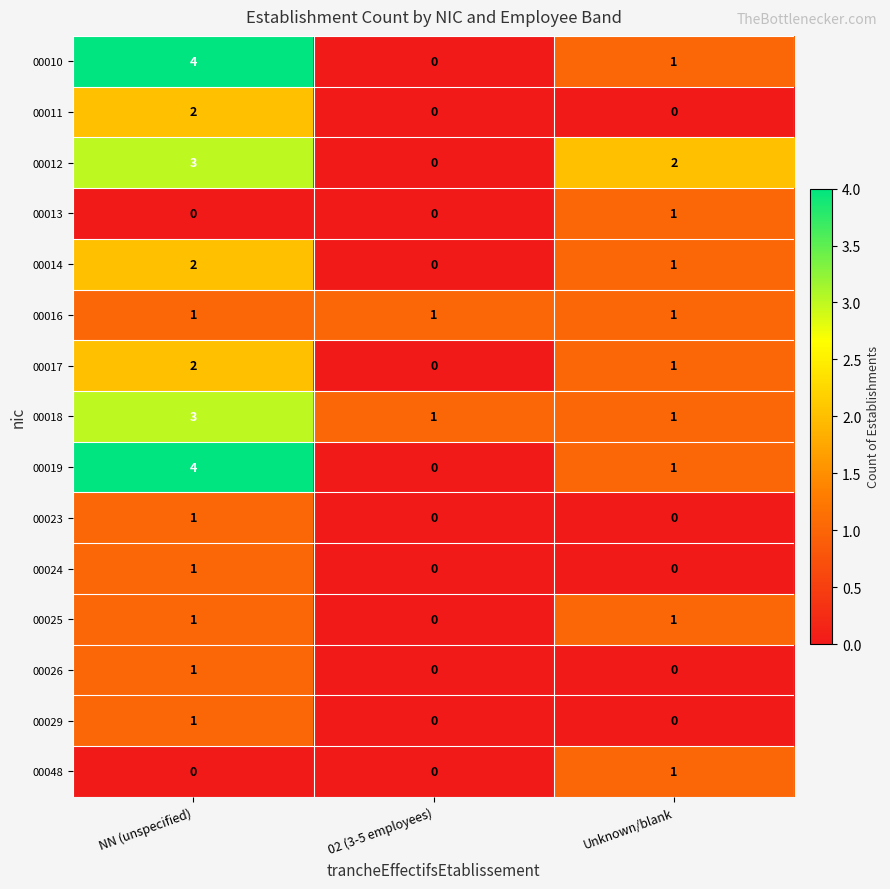

How many data points does each series have?

3